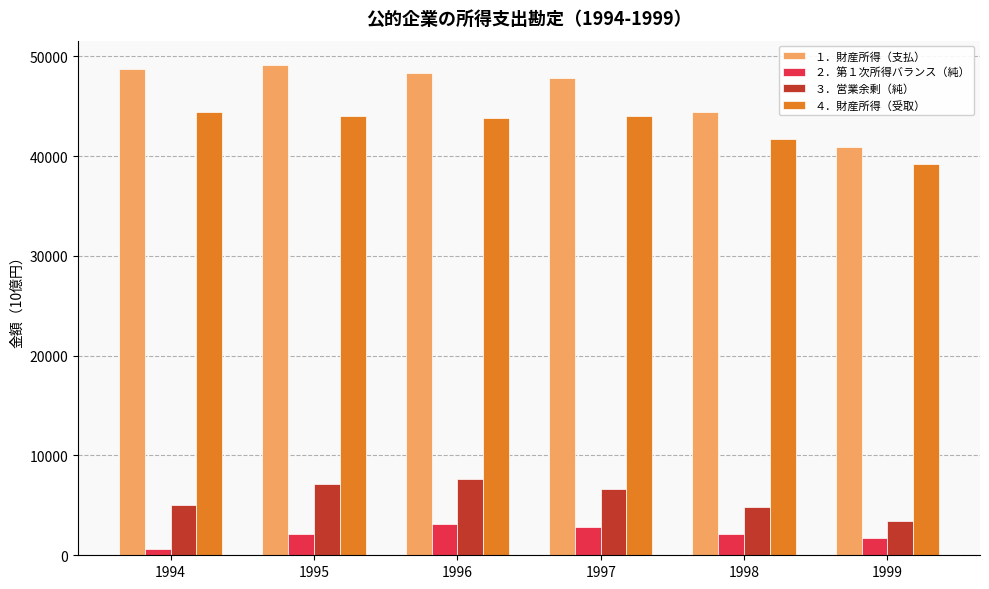

What is the total value across all series at 1997?

101302.9